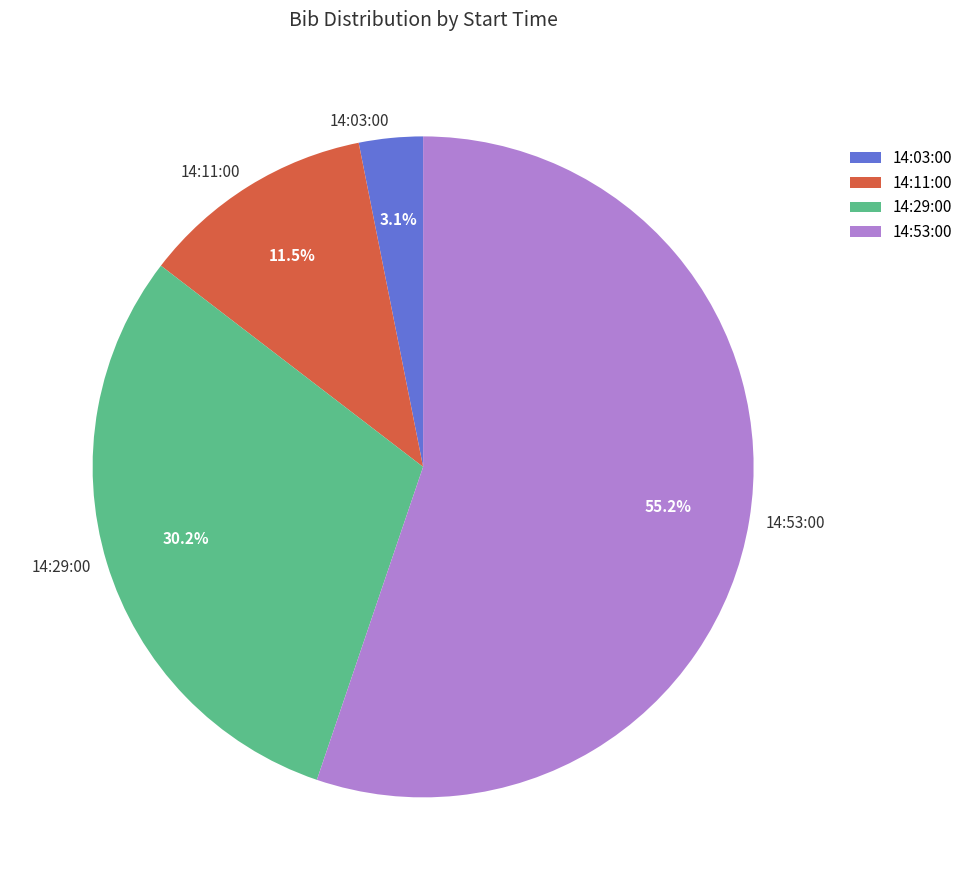

Approximately how many times larger is the value at 14:11:00 compared to 14:53:00?

0.2